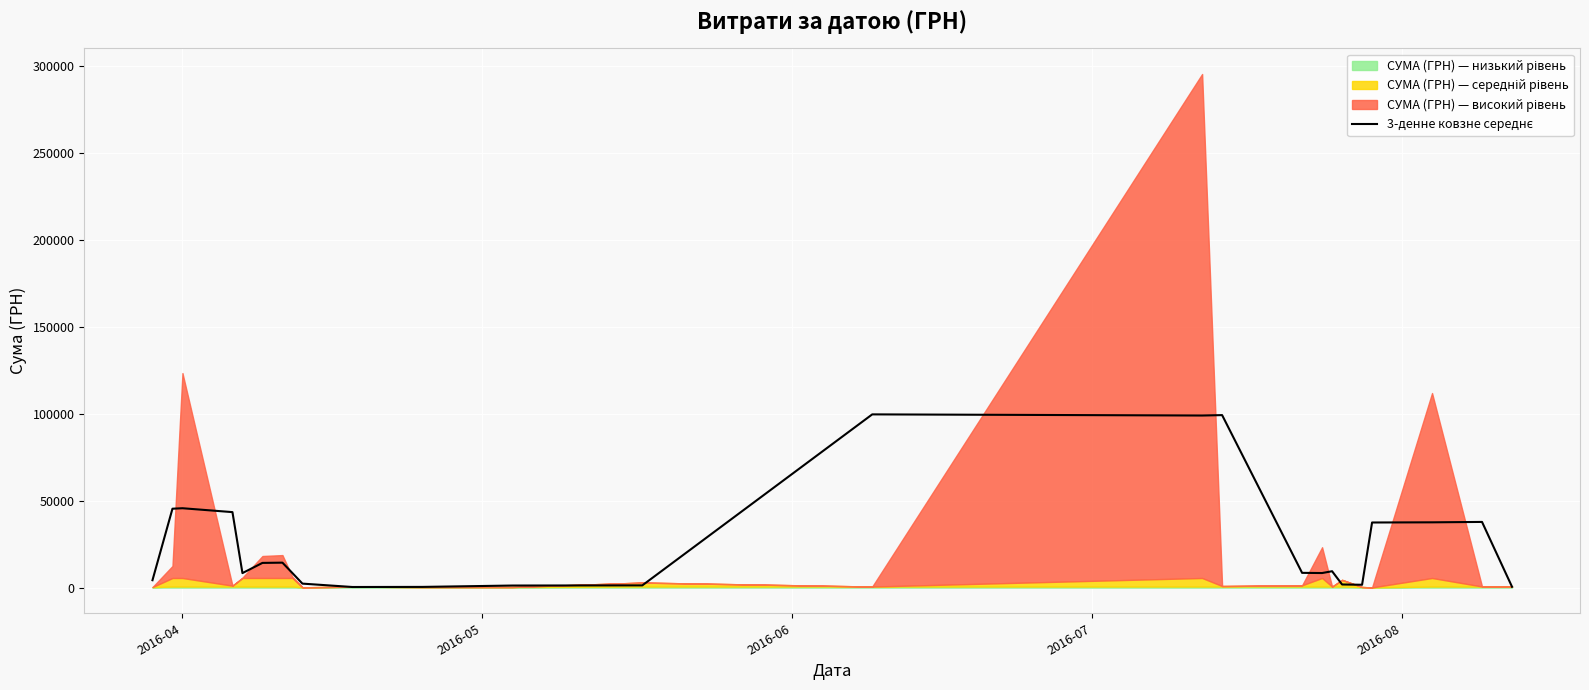

What is the difference between the second highest and minimum values?

98948.0